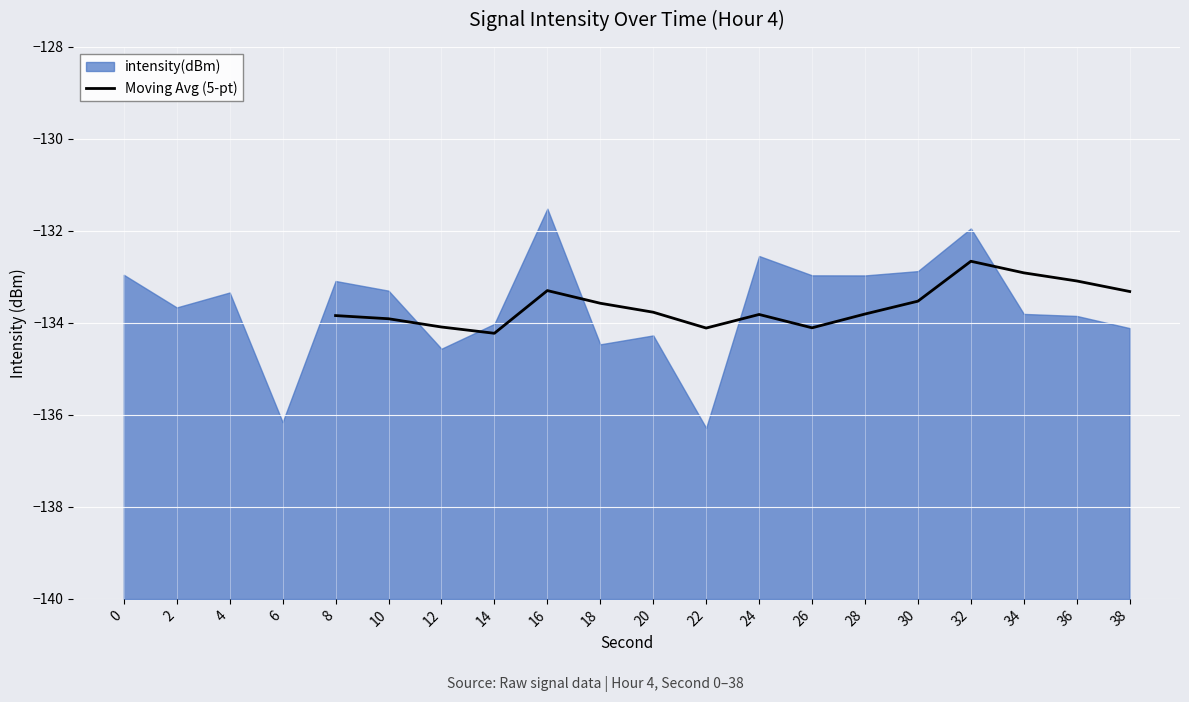

What is the value of the 8th point from the left?

-134.1